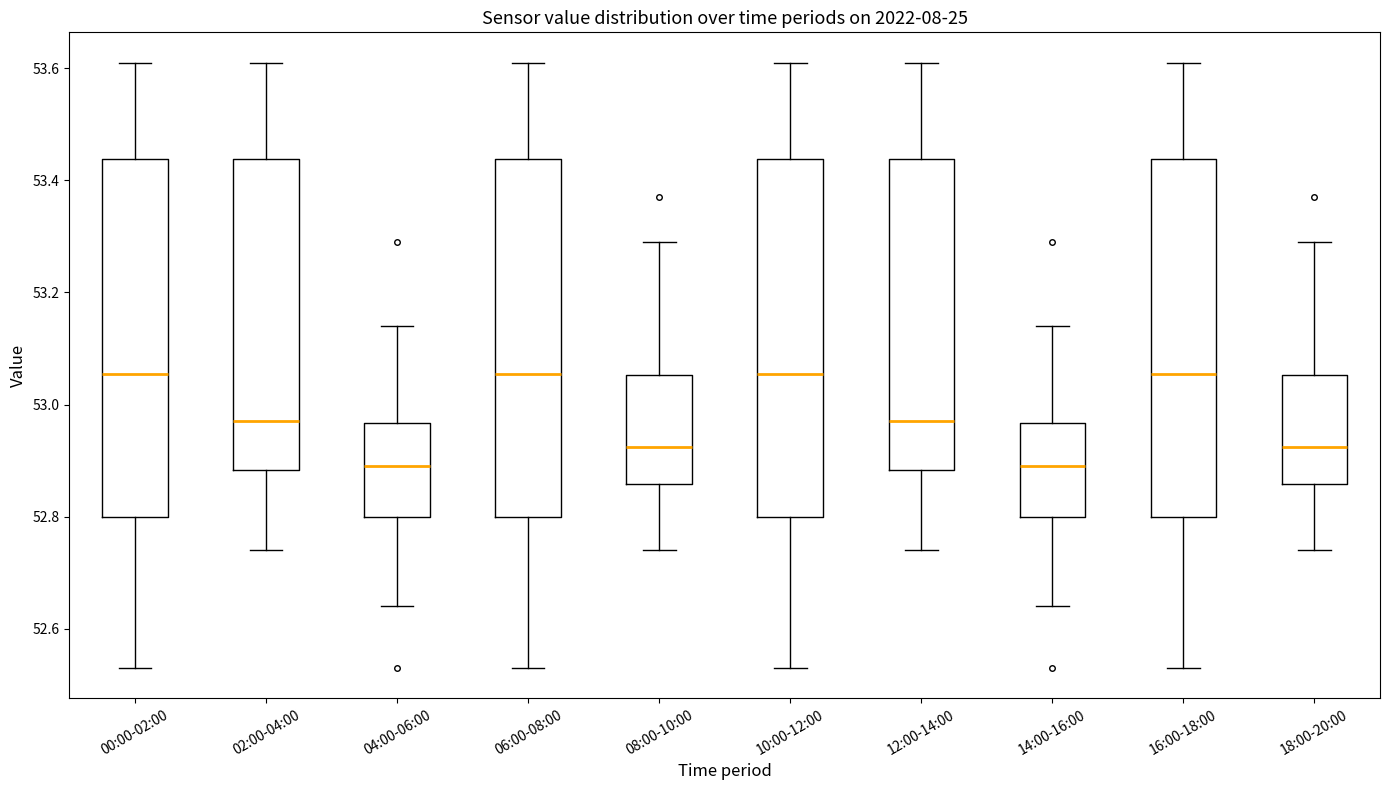

Where is the upper edge of the box for 04:00-06:00 on the y-axis? The values are not printed on the chart, so give them approximately, as read against the axis.

52.96